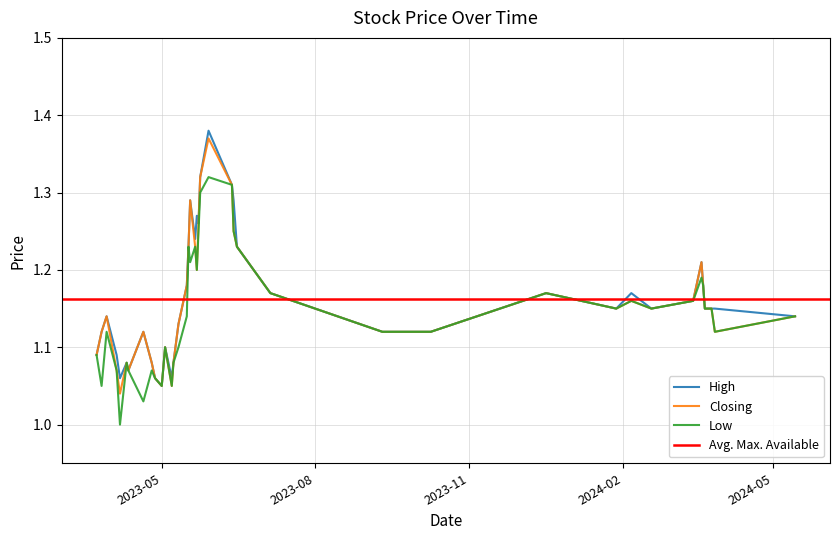

Rank the series by their average value, from lowest to highest.

Low, Closing, High